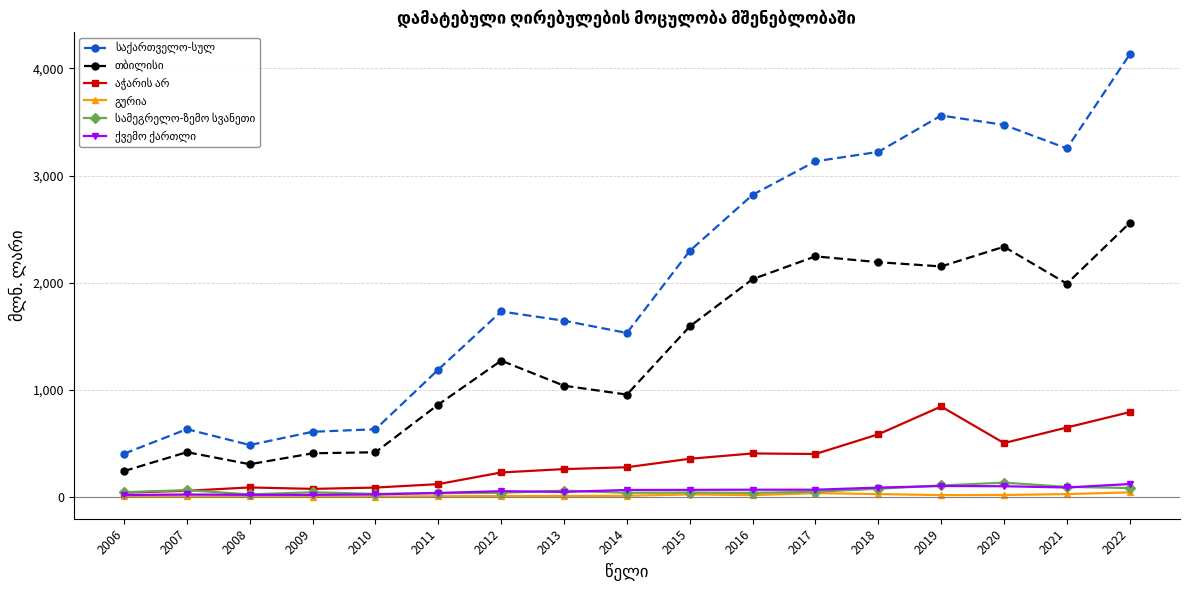

What is the total value across all series at 2015?

4363.2